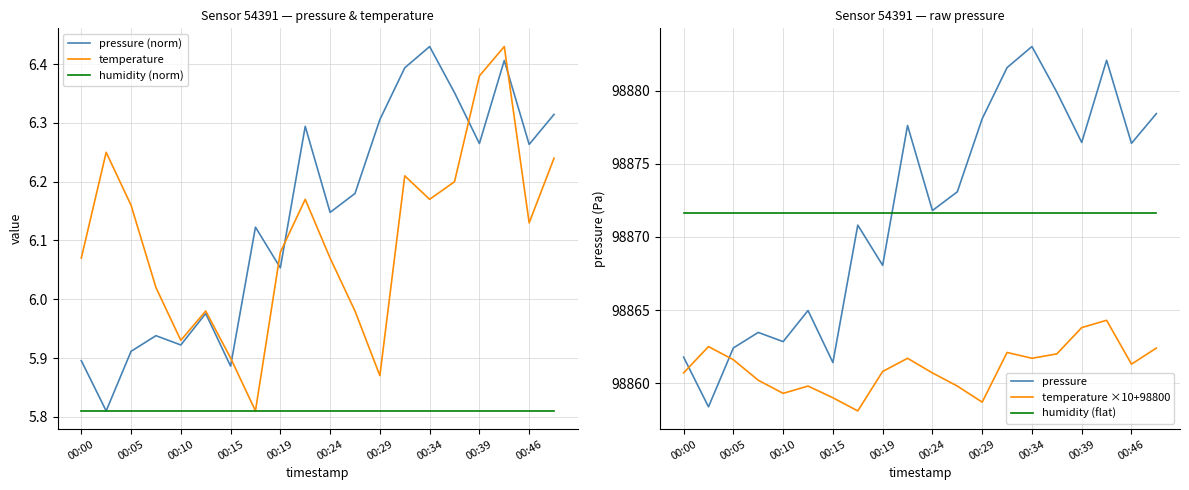

What is the average value of the pressure (norm) series?

6.1